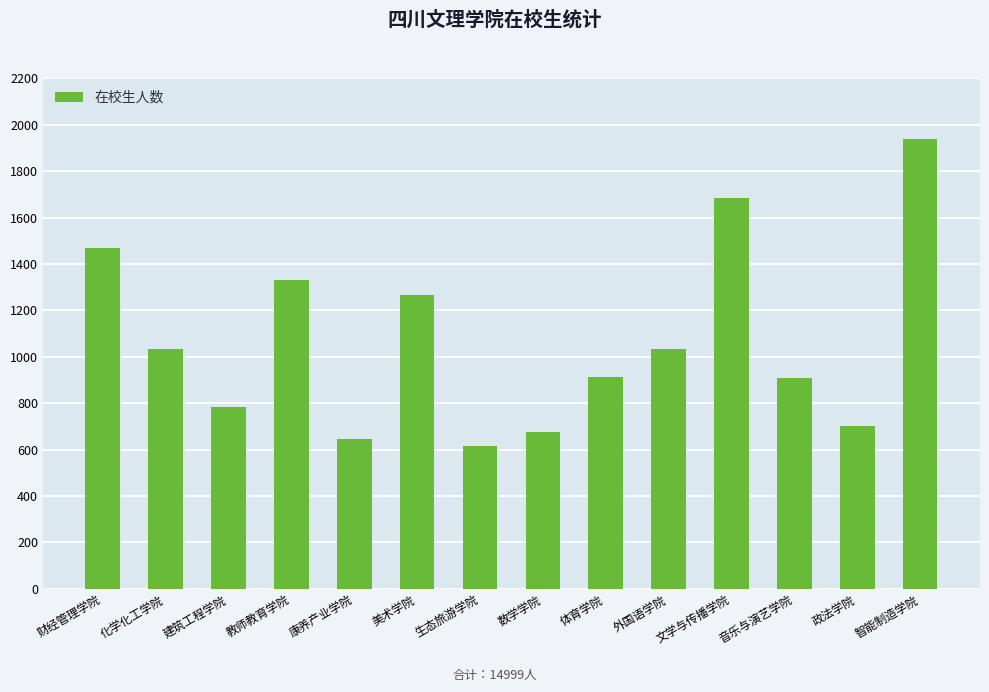

The value at 财经管理学院 is 1469. True or false?

True